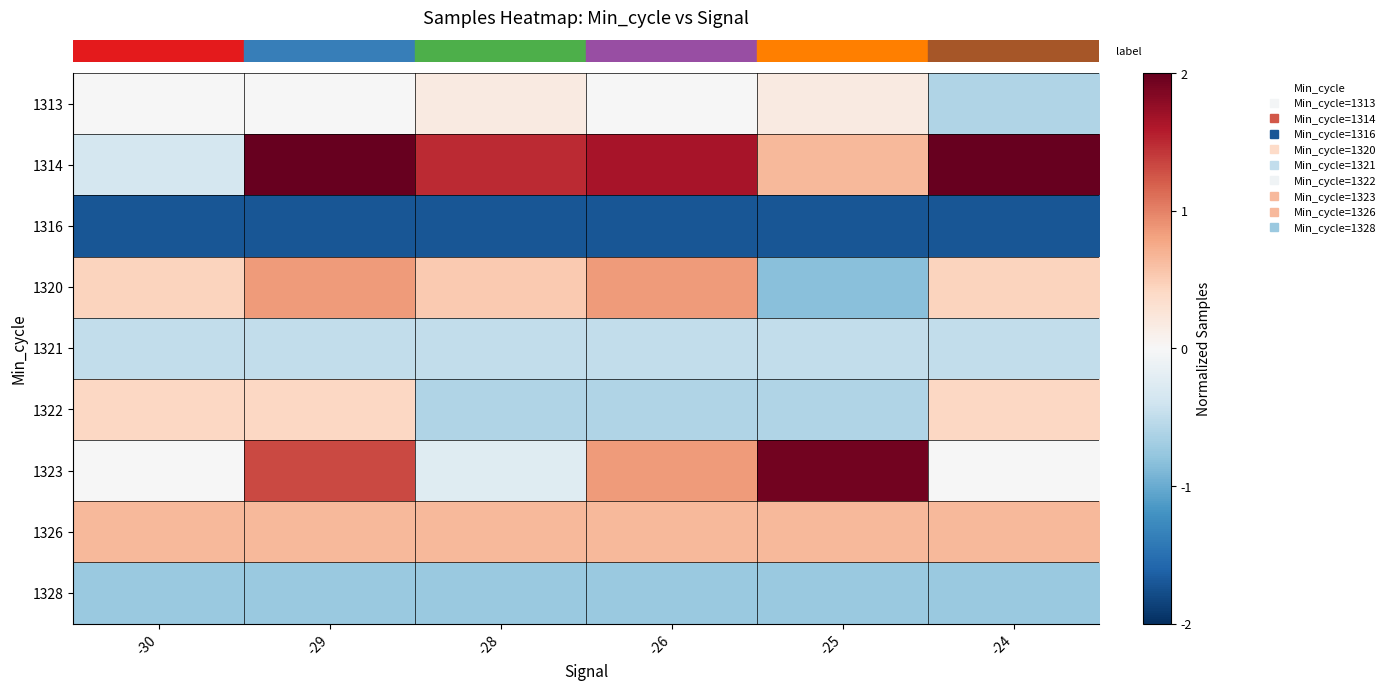

Between -30 and -24, which is larger?

-30